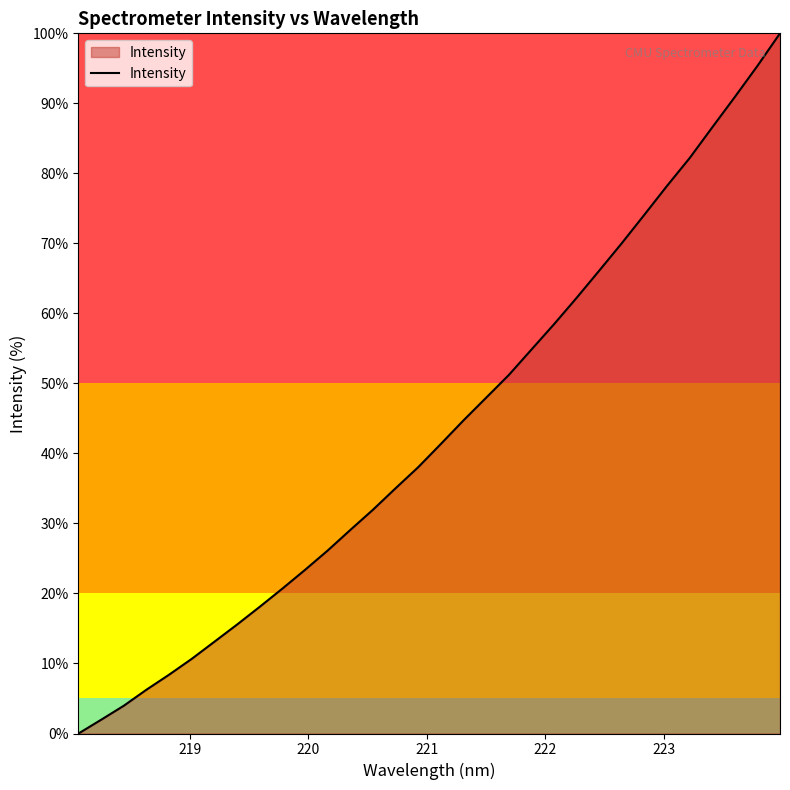

What is the maximum value shown in the chart?

100.0